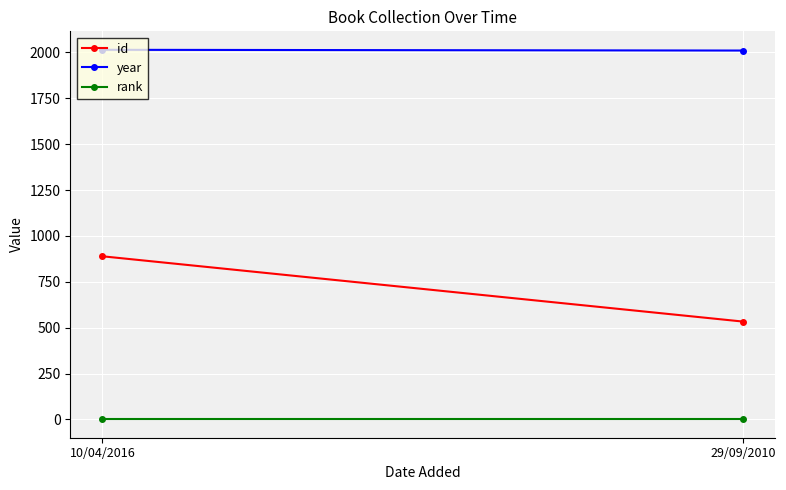

What is the maximum value for id?

889